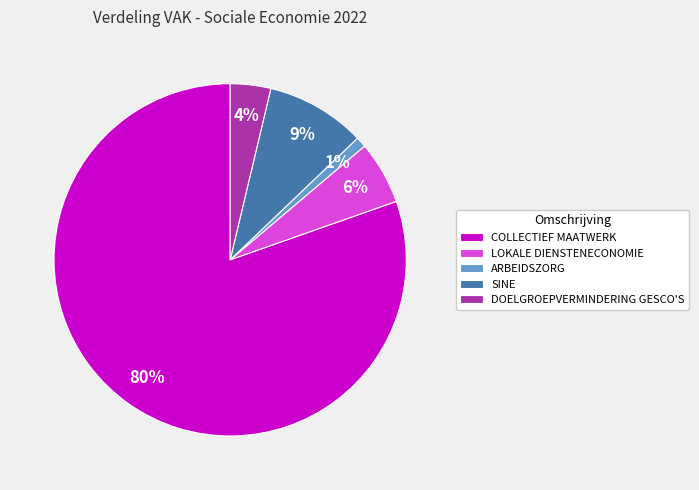

Which has a higher value, DOELGROEPVERMINDERING GESCO'S or LOKALE DIENSTENECONOMIE?

LOKALE DIENSTENECONOMIE